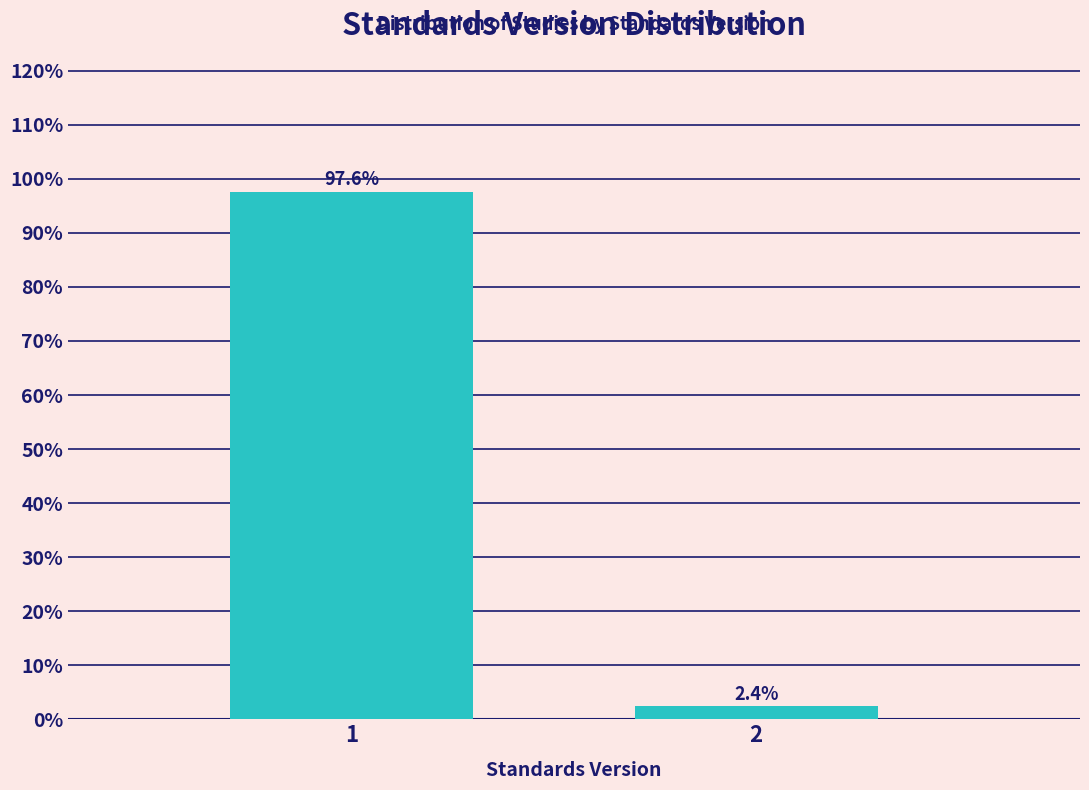

Reading left to right, what are all the values shown in this chart?

97.6	2.4